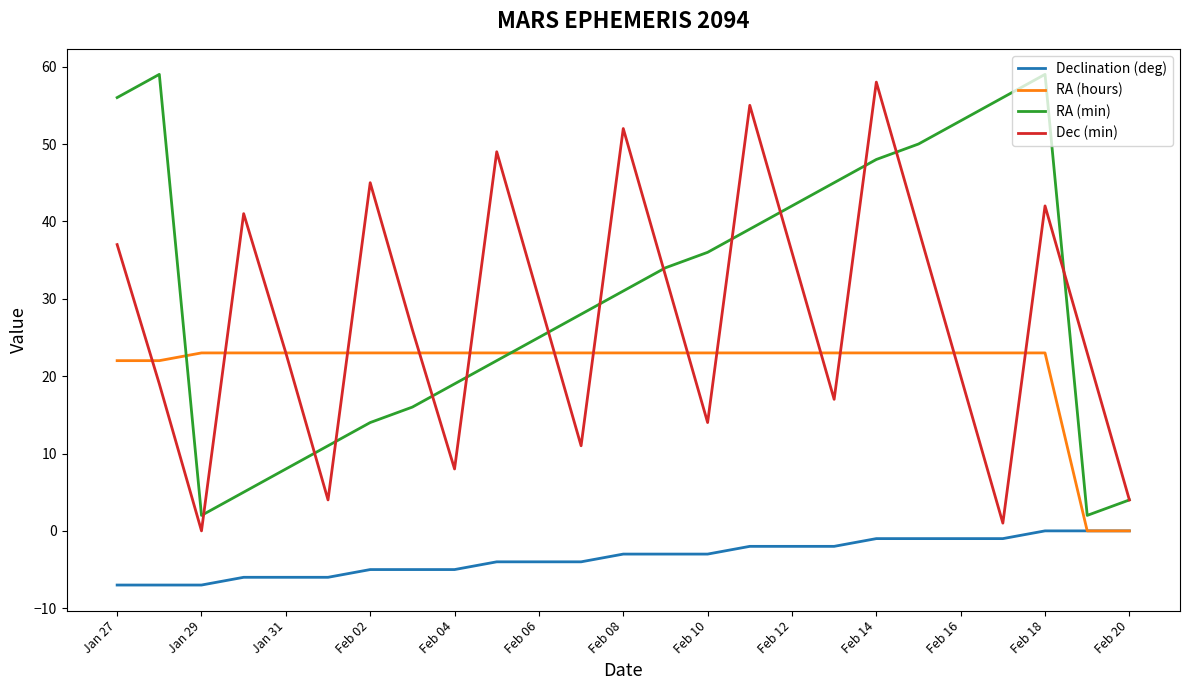

What is the maximum value shown in the chart?

59